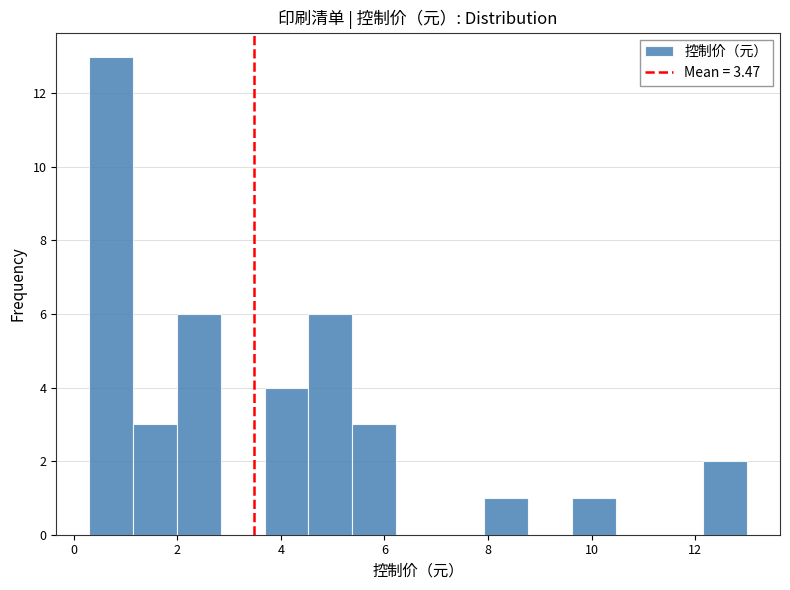

Reading left to right, list every bar in this chart as the range it spans on the x-axis followed by its height. Neither the bar edges nor the heights are printed on the chart, so give them approximately, as read against the axes.

0.4 to 1.2: 13
1.2 to 2.0: 3
2.0 to 2.8: 6
2.8 to 3.6: 0
3.6 to 4.6: 4
4.6 to 5.4: 6
5.4 to 6.2: 3
6.2 to 7.0: 0
7.0 to 8.0: 0
8.0 to 8.8: 1
8.8 to 9.6: 0
9.6 to 10.4: 1
10.4 to 11.4: 0
11.4 to 12.2: 0
12.2 to 13.0: 2